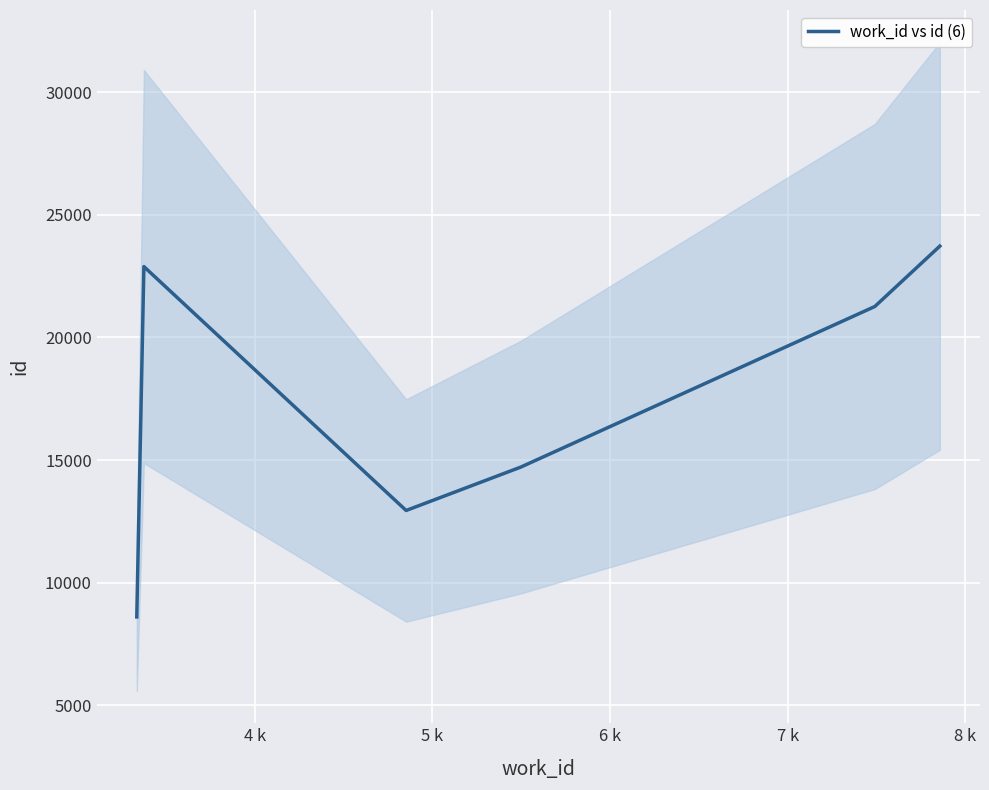

What is the average value?

17357